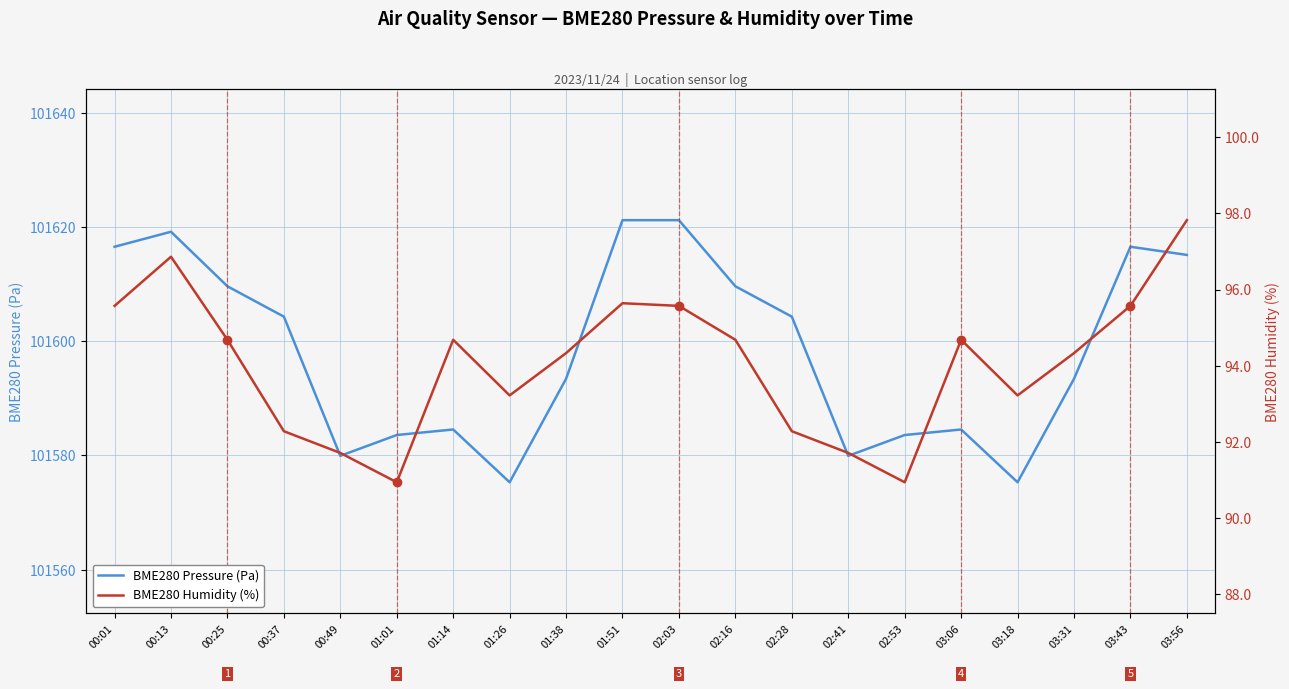

True or false: BME280 Humidity (%) has a value of 93.2 at 03:18.

True